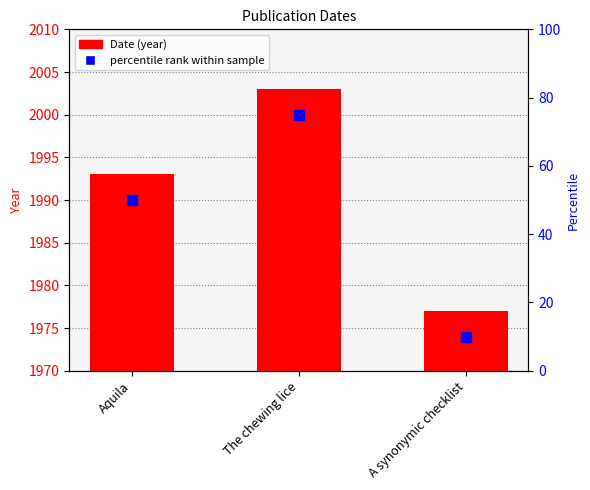

Rank the categories by value from highest to lowest.

The chewing lice, Aquila, A synonymic checklist